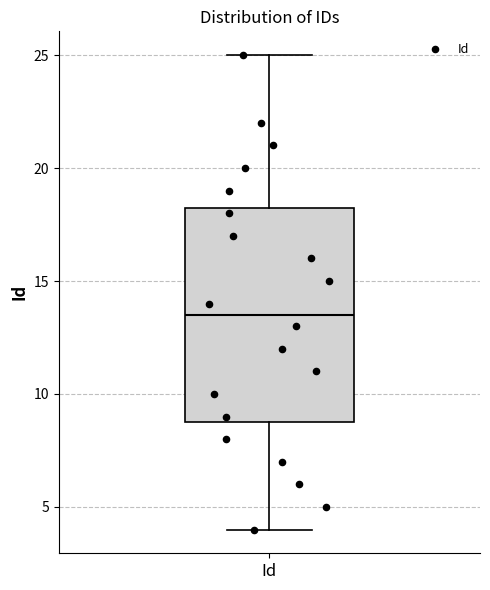

Where does the lower whisker of the box for Id end on the y-axis? The values are not printed on the chart, so give them approximately, as read against the axis.

4.0